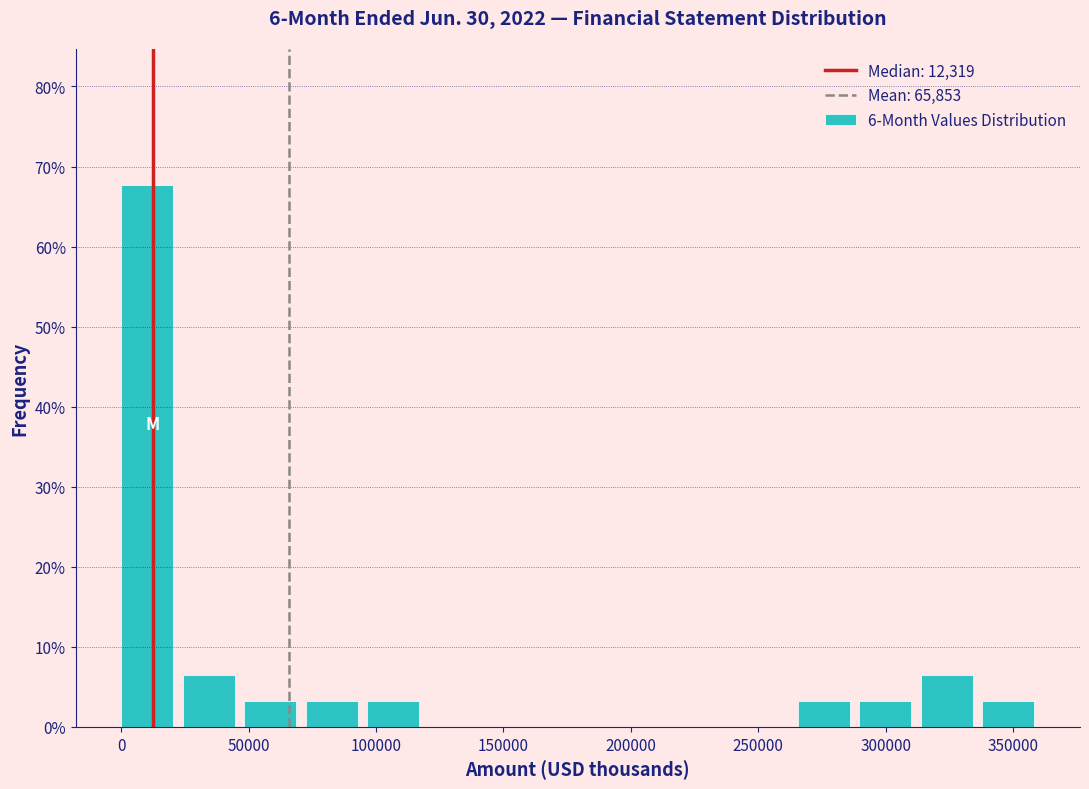

Over which range of the x-axis is the bar tallest?

0 to 25000